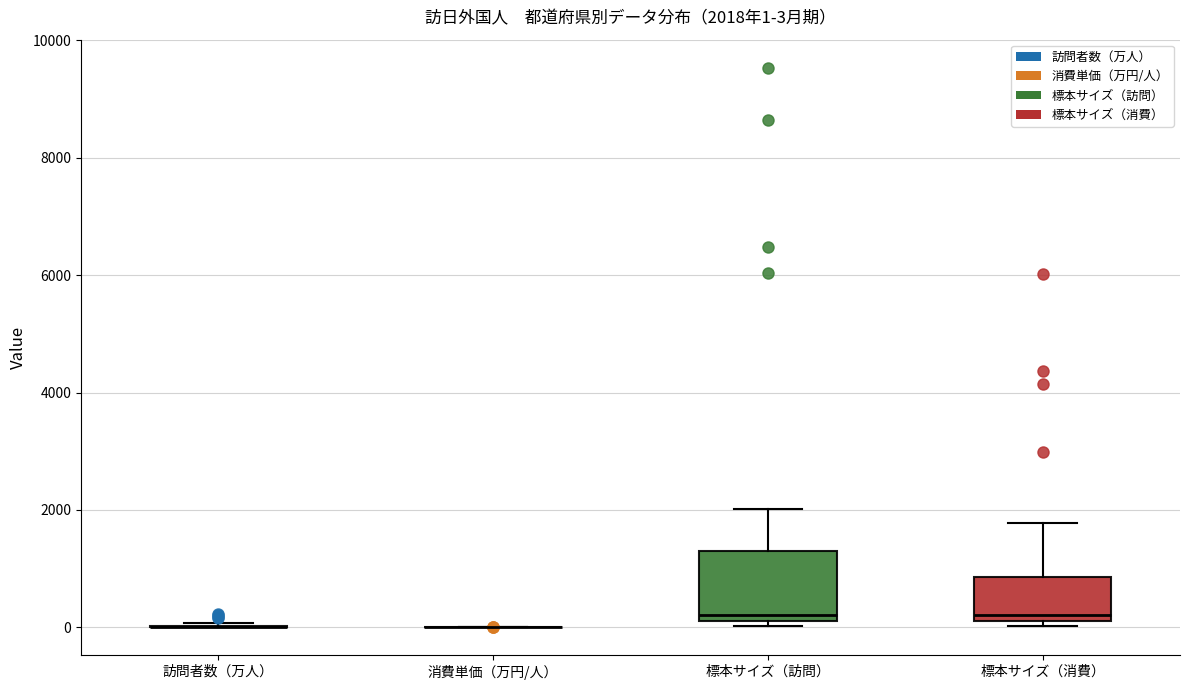

Which box is the tallest, from its lower edge to its upper edge?

標本サイズ（訪問）